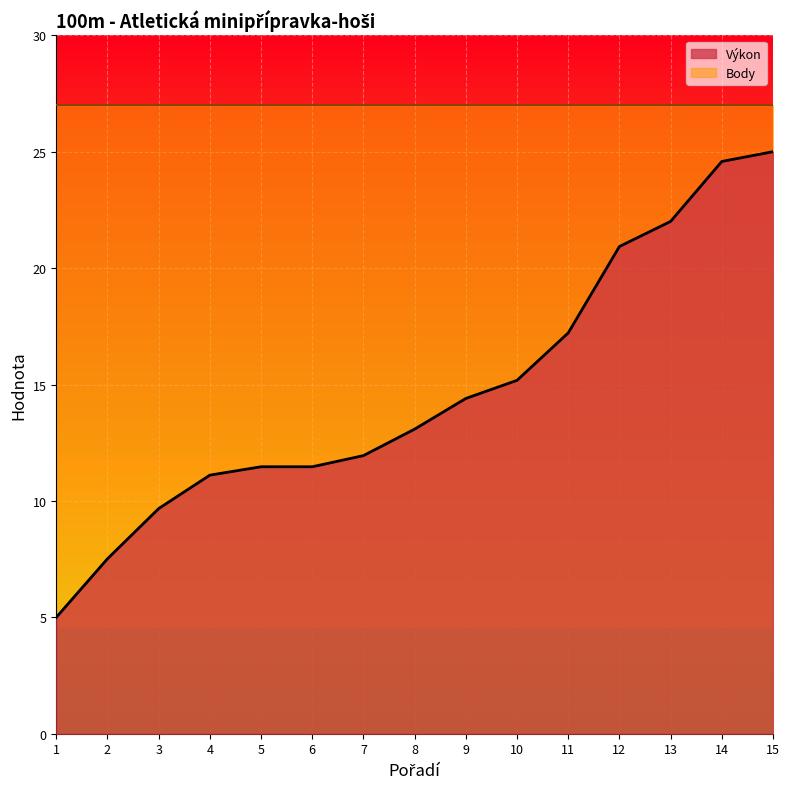

How many values are below 13?

7